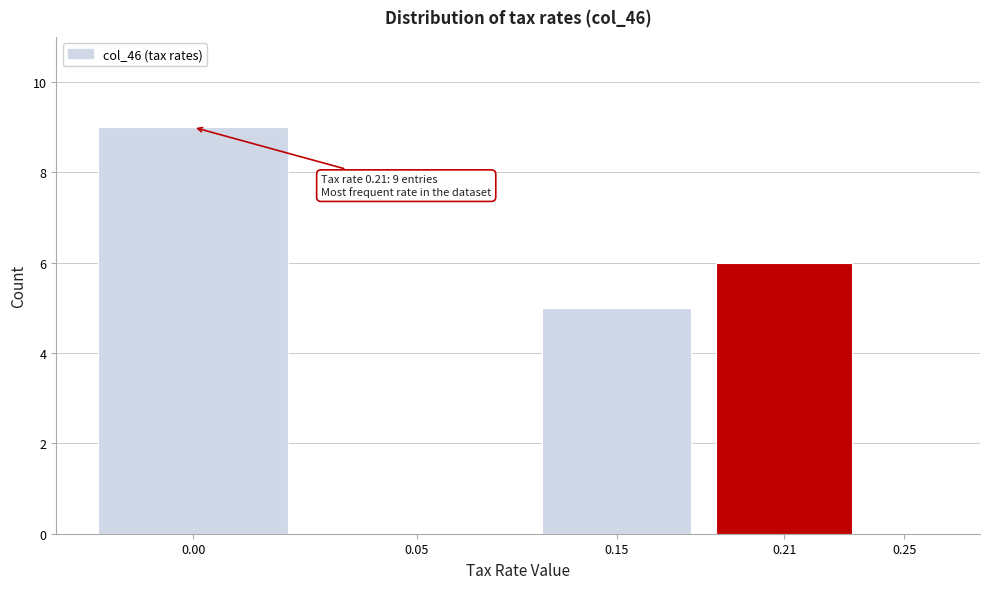

Reading right to left, what are all the values shown in this chart?

0.25=0	0.21=6	0.15=5	0.05=0	0.00=9